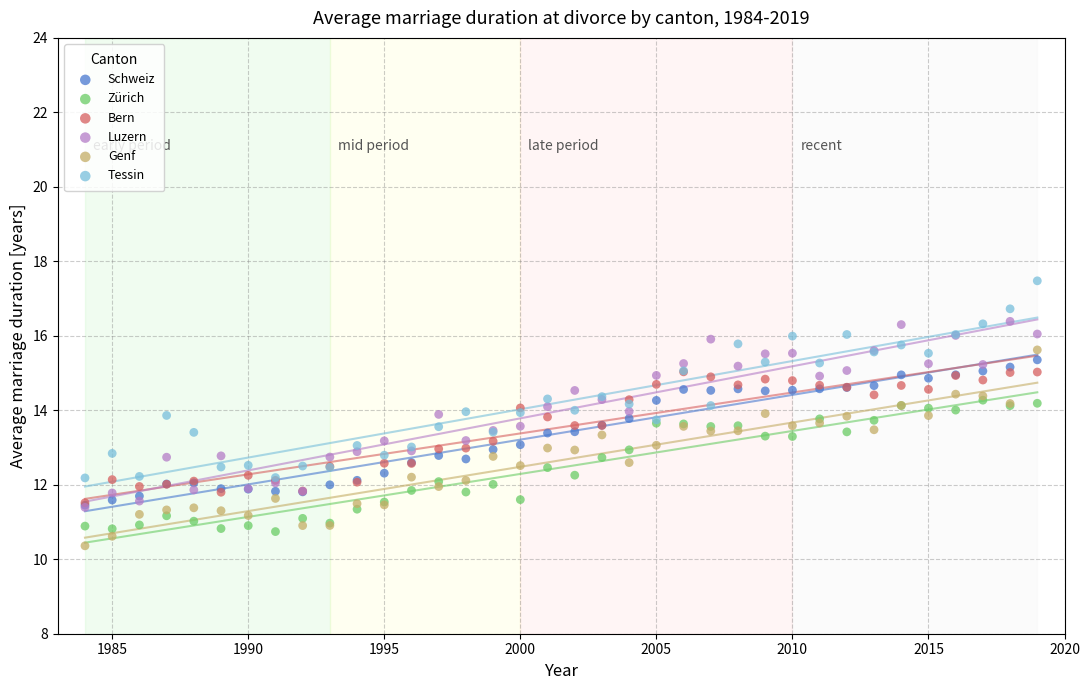

Which series contains the highest Y value?

Tessin